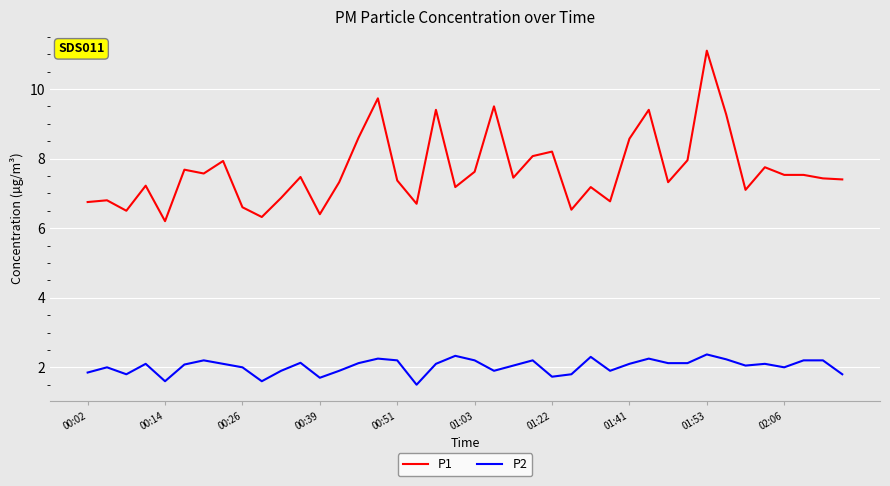

List the series in order of their peak value, highest first.

P1, P2